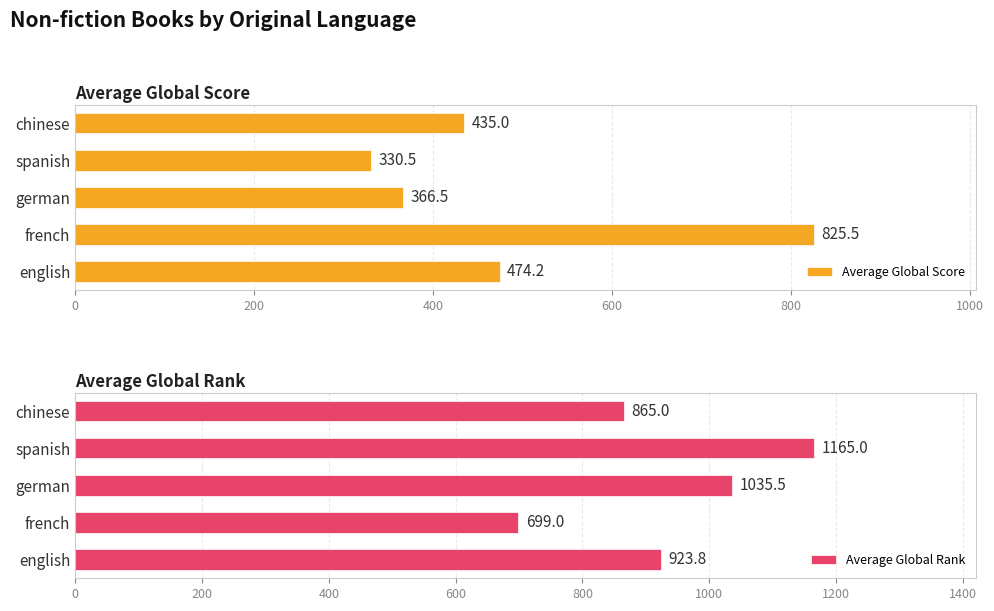

The value of Average Global Score at spanish is 151.9. True or false?

False